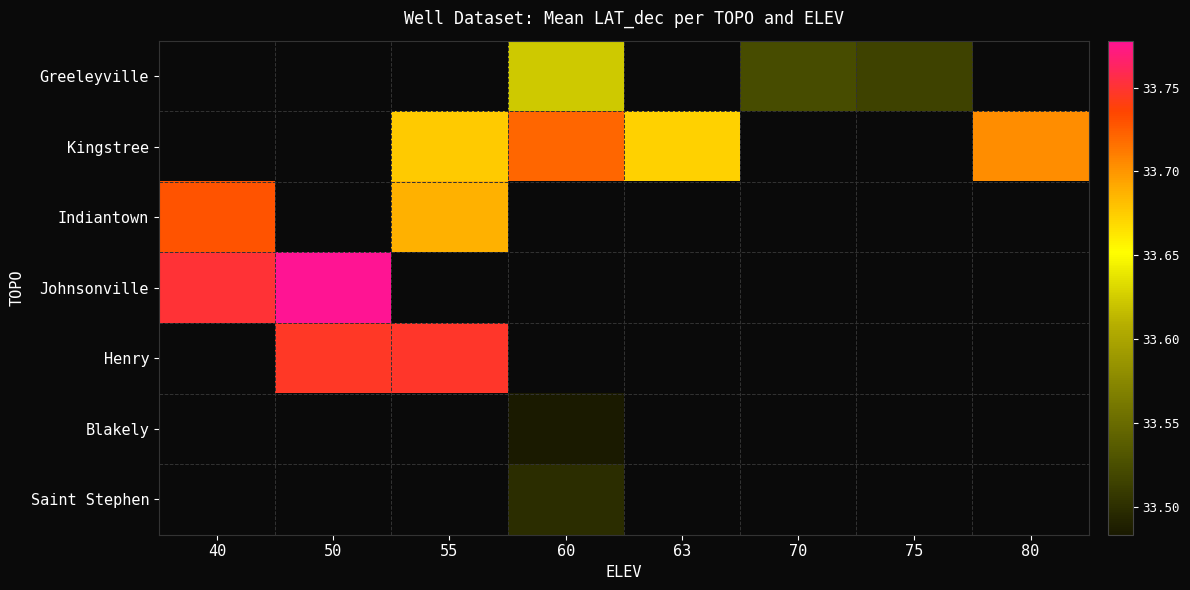

The value of Kingstree at 60 is 33.7. True or false?

True